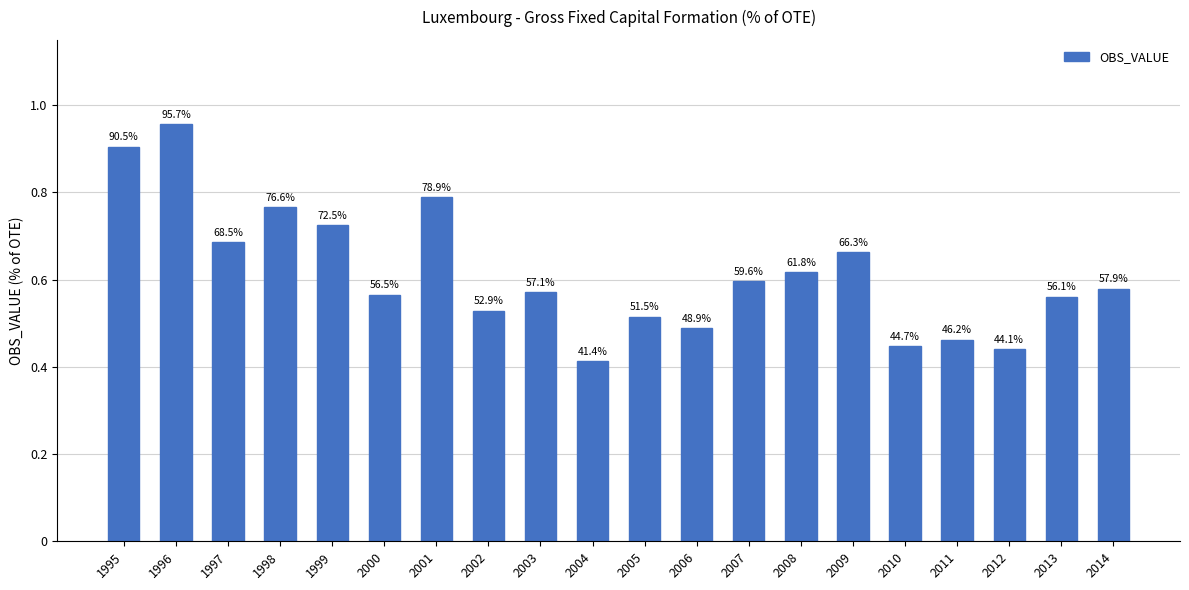

Are the bars horizontal?

No